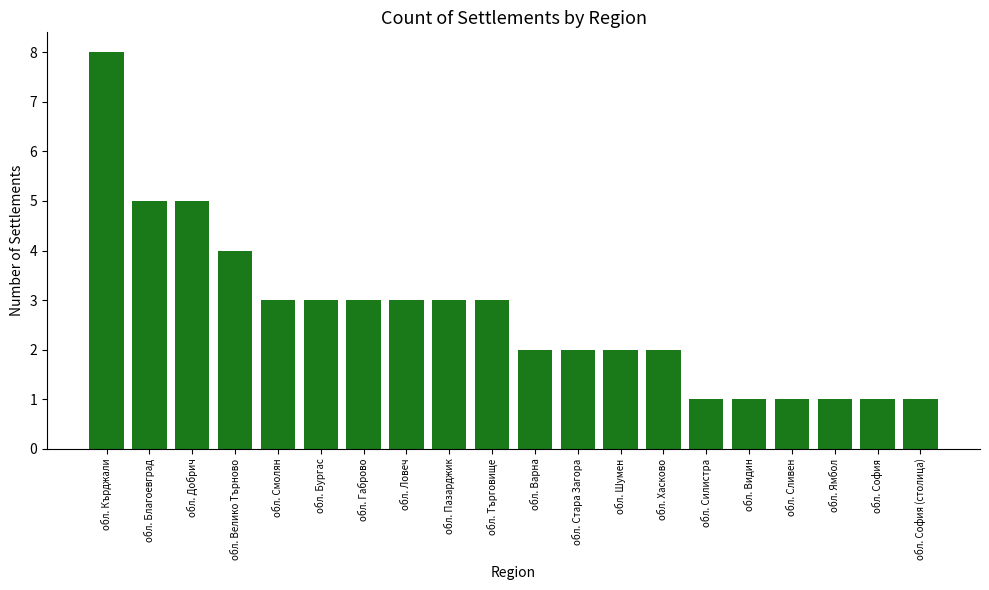

What is the ratio of the value at обл. Бургас to the value at обл. Стара Загора?

1.5